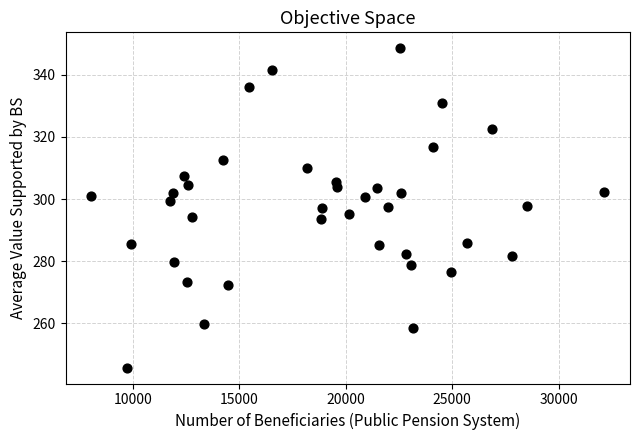

What is the range of X values (max minus min)?

24118.0